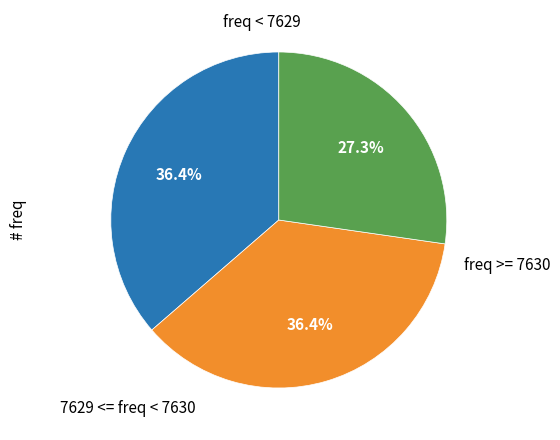

Does any single category account for the majority?

No